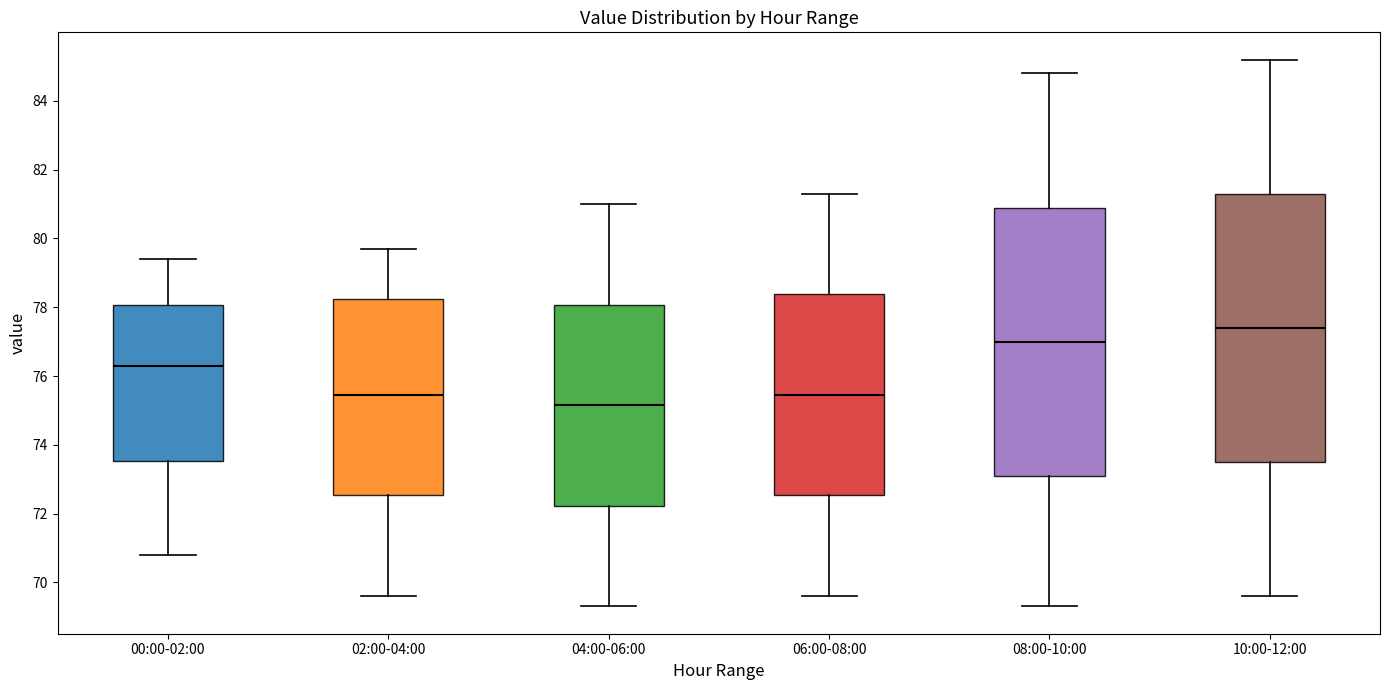

Which box's median line is the highest?

10:00-12:00